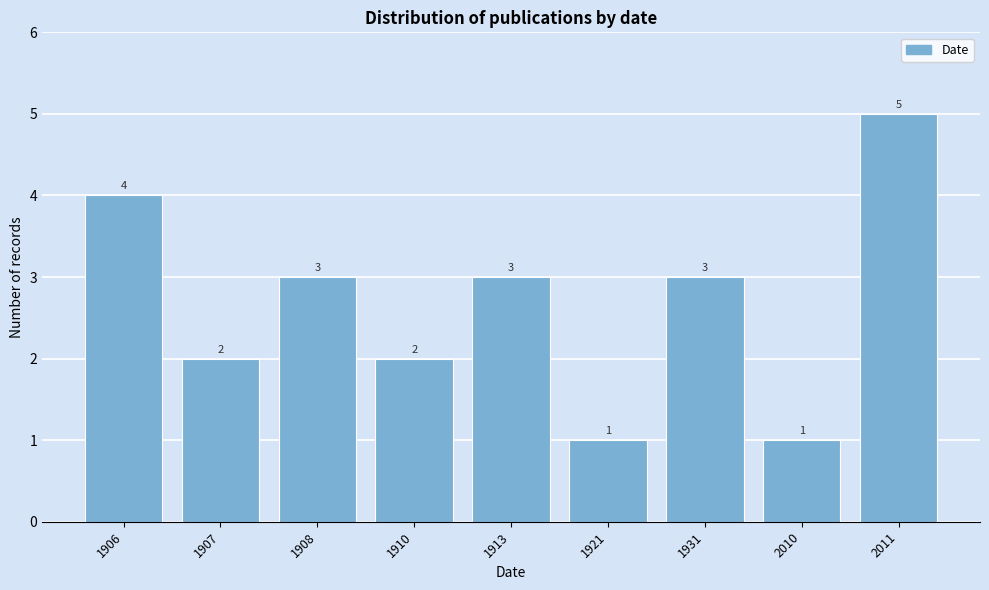

Reading left to right, extract all data points from this chart.

1906=4	1907=2	1908=3	1910=2	1913=3	1921=1	1931=3	2010=1	2011=5